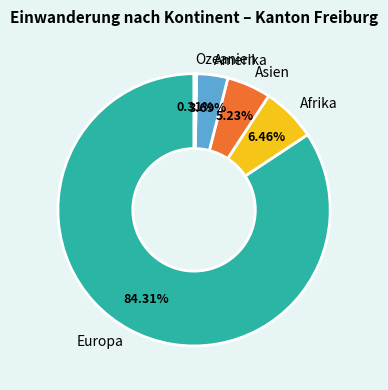

To the nearest percent, what is the average slice percentage?

20%